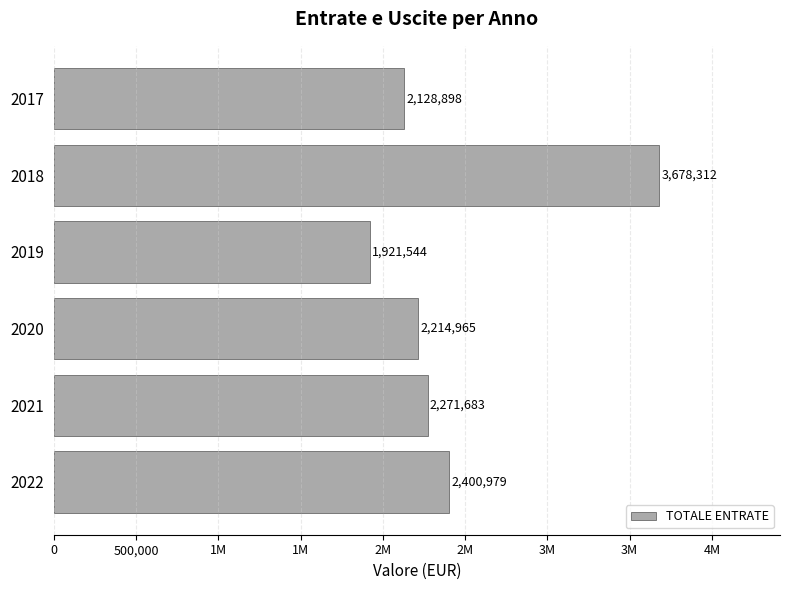

Are the bars horizontal?

Yes